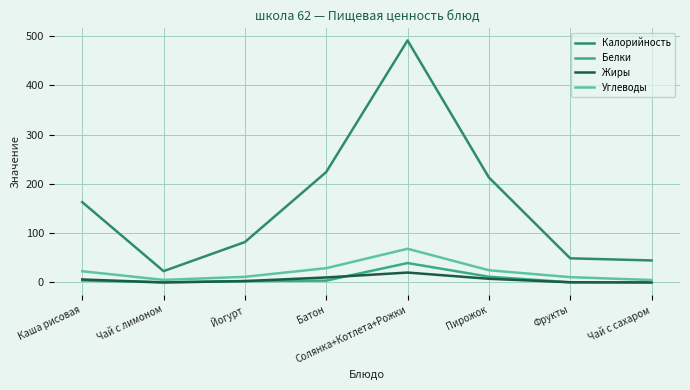

True or false: Углеводы and Калорийность cross at least once.

False